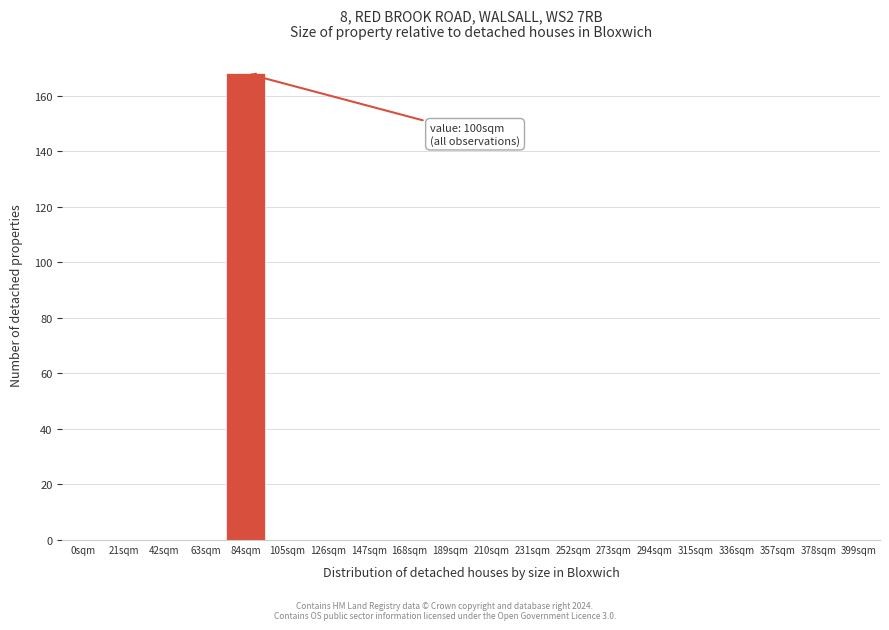

Reading left to right, transcribe all the data shown in this chart.

0sqm=0	21sqm=0	42sqm=0	63sqm=0	84sqm=168	105sqm=0	126sqm=0	147sqm=0	168sqm=0	189sqm=0	210sqm=0	231sqm=0	252sqm=0	273sqm=0	294sqm=0	315sqm=0	336sqm=0	357sqm=0	378sqm=0	399sqm=0